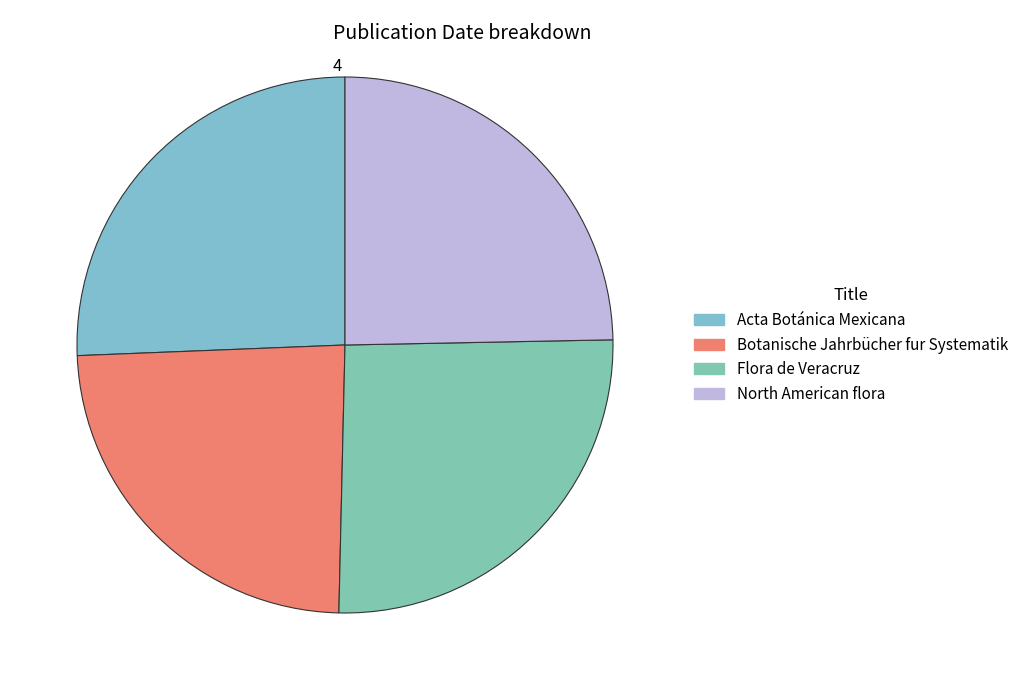

The Acta Botánica Mexicana slice represents 32% of the pie. True or false?

False